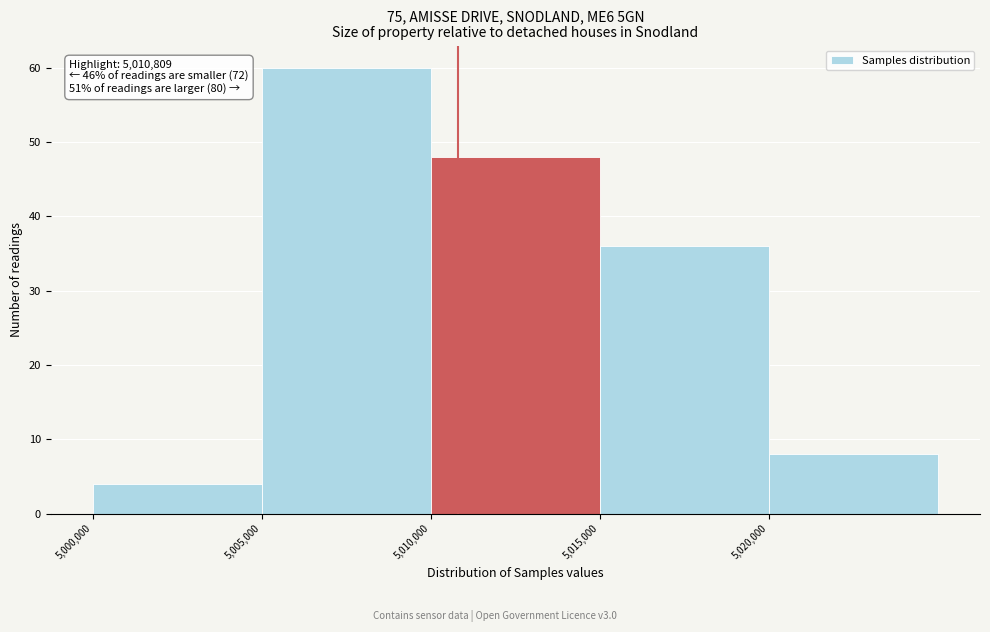

Which range on the x-axis has the tallest bar?

5005000 to 5010000